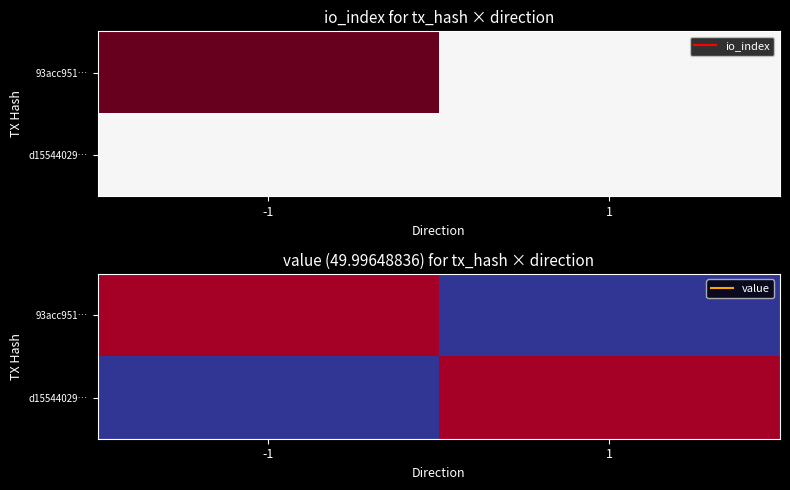

At which category does the chart reach its peak across all series?

-1